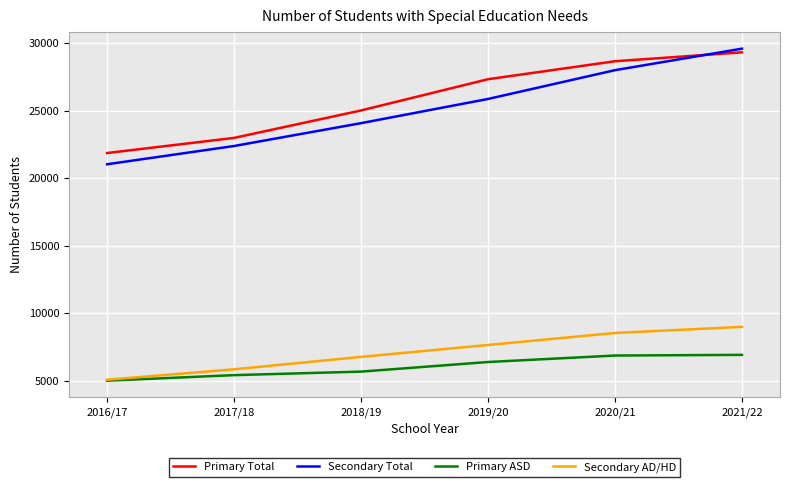

Rank the series by their maximum value, from highest to lowest.

Secondary Total, Primary Total, Secondary AD/HD, Primary ASD